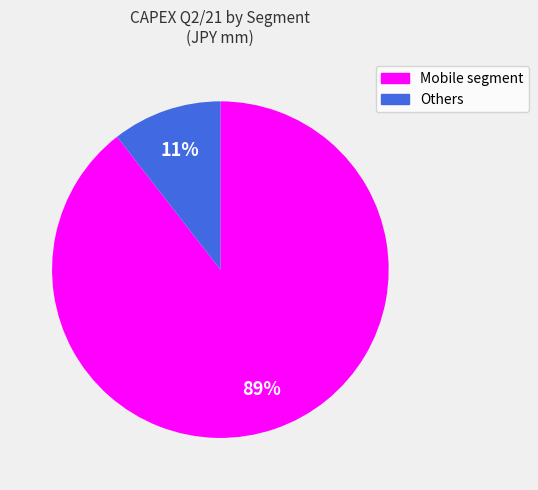

Do Mobile segment and Others together represent more than half of the pie?

Yes